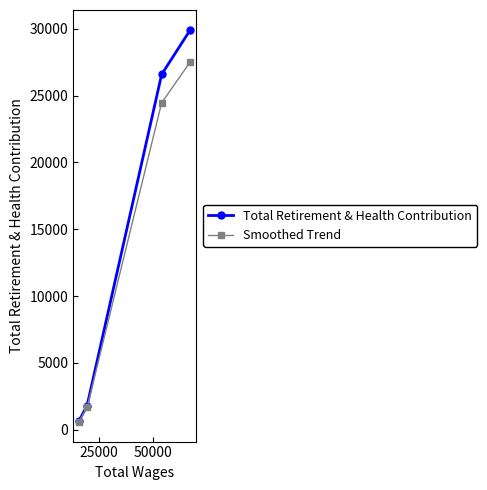

Is this an area chart (filled region under the line)?

No